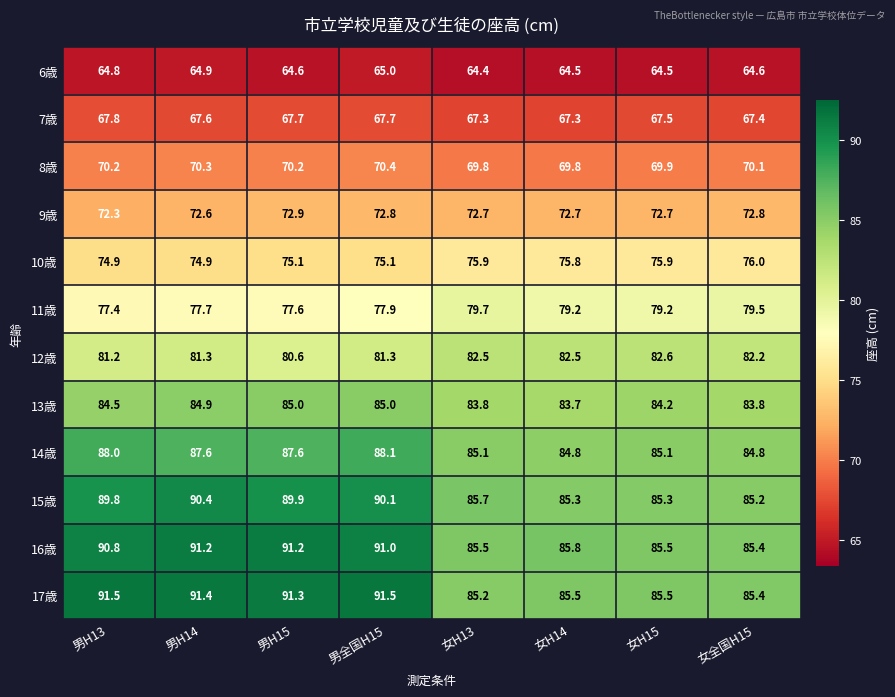

What is the approximate value of 8歳 at 男H14?

70.3